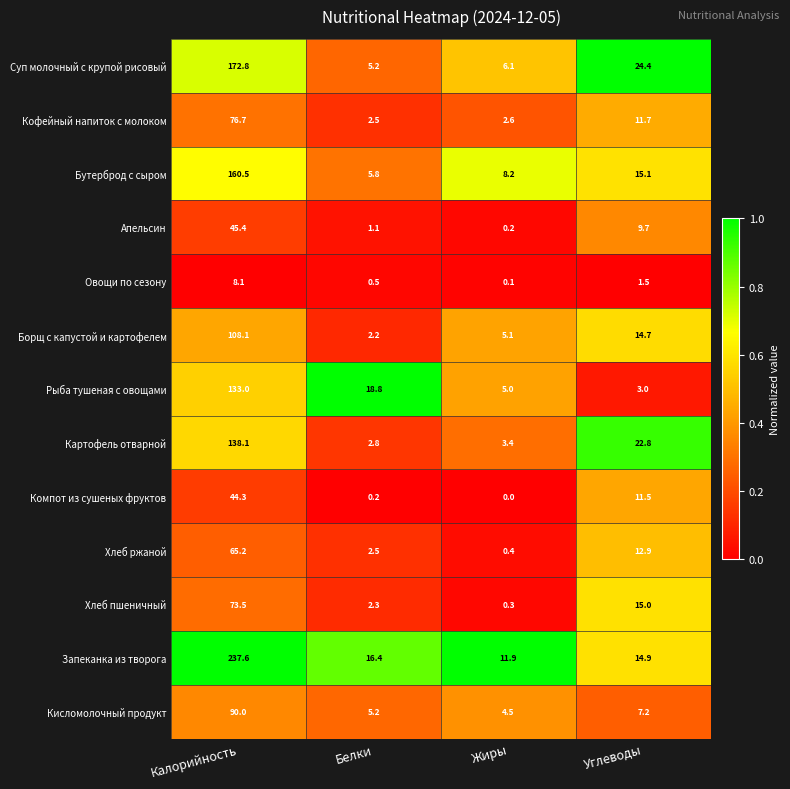

Which series changed the most between Калорийность and Жиры?

Запеканка из творога